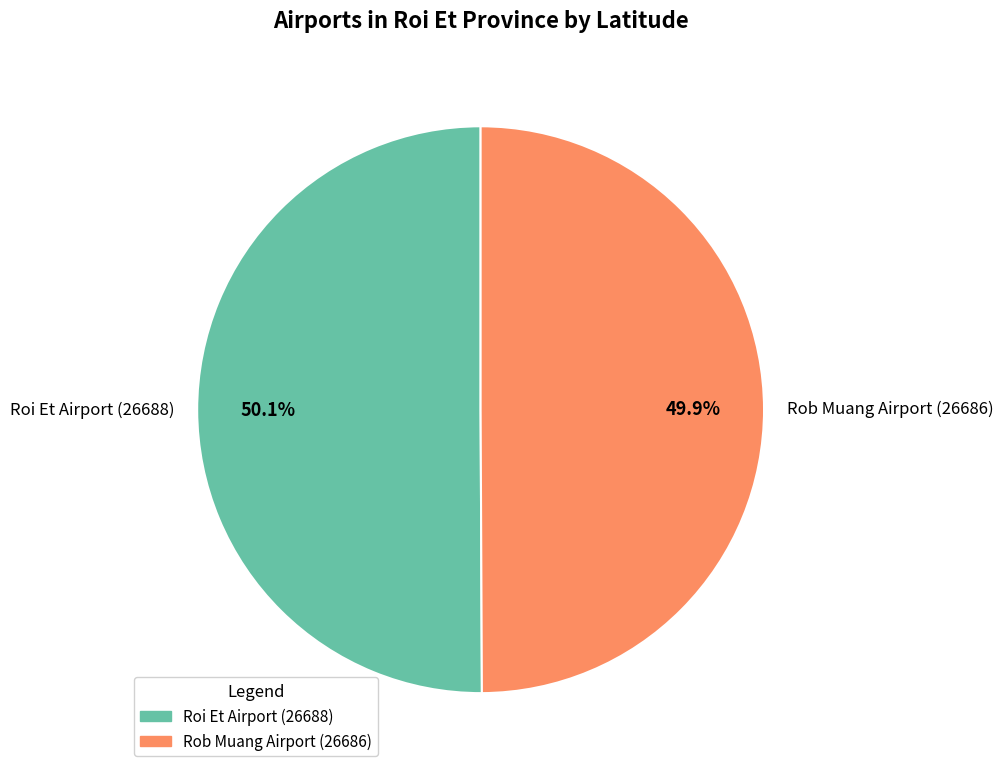

Combined, what portion of the pie is Roi Et Airport (26688) and Rob Muang Airport (26686)?

100.0%